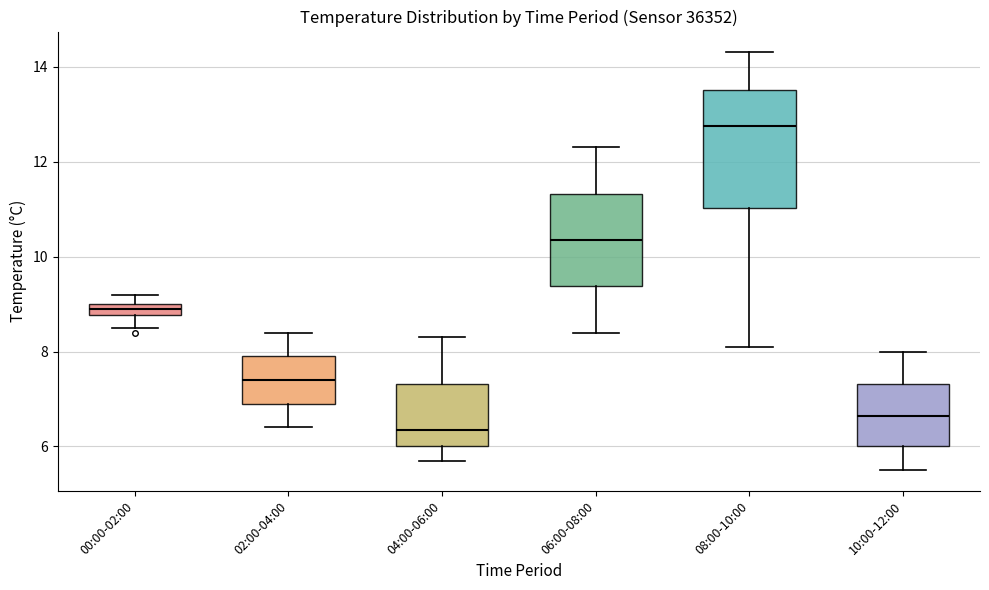

Which box's median line is the lowest?

04:00-06:00